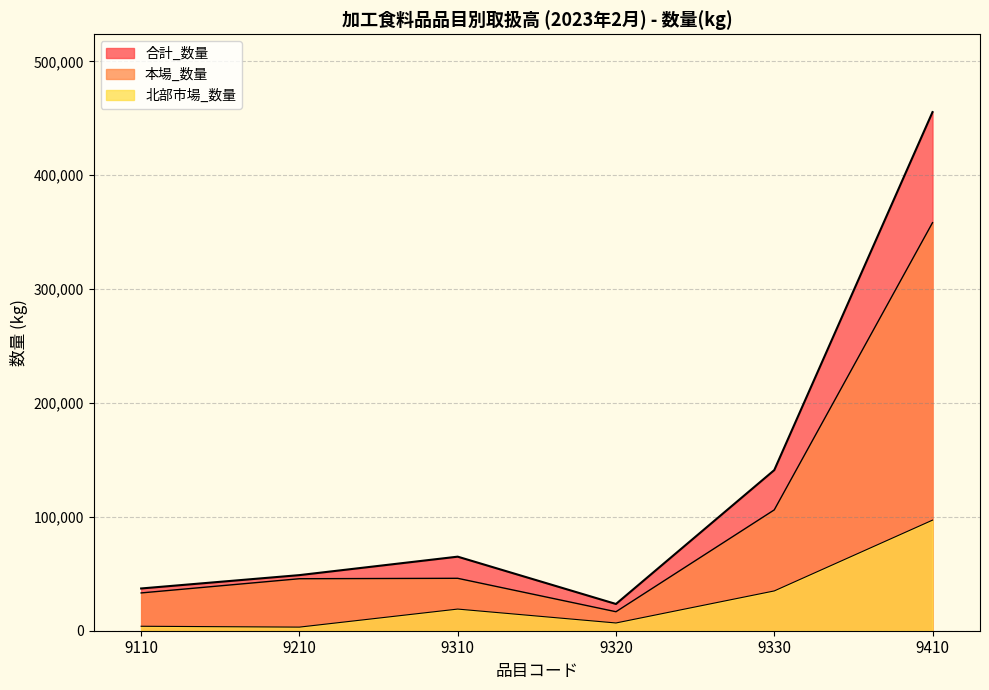

The value of 北部市場_数量 at 9330 is 58694. True or false?

False